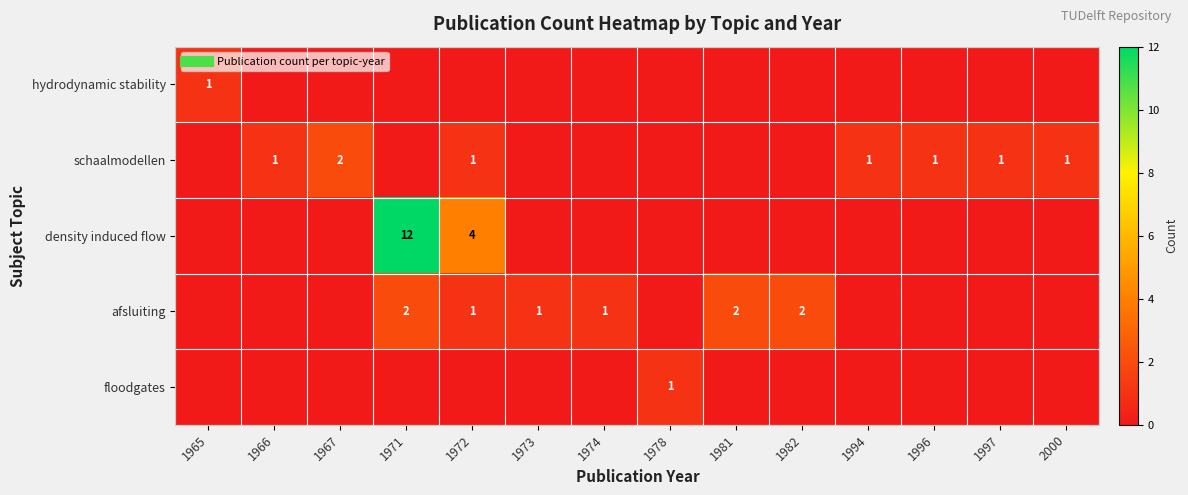

Which series has the largest range (max minus min)?

density induced flow